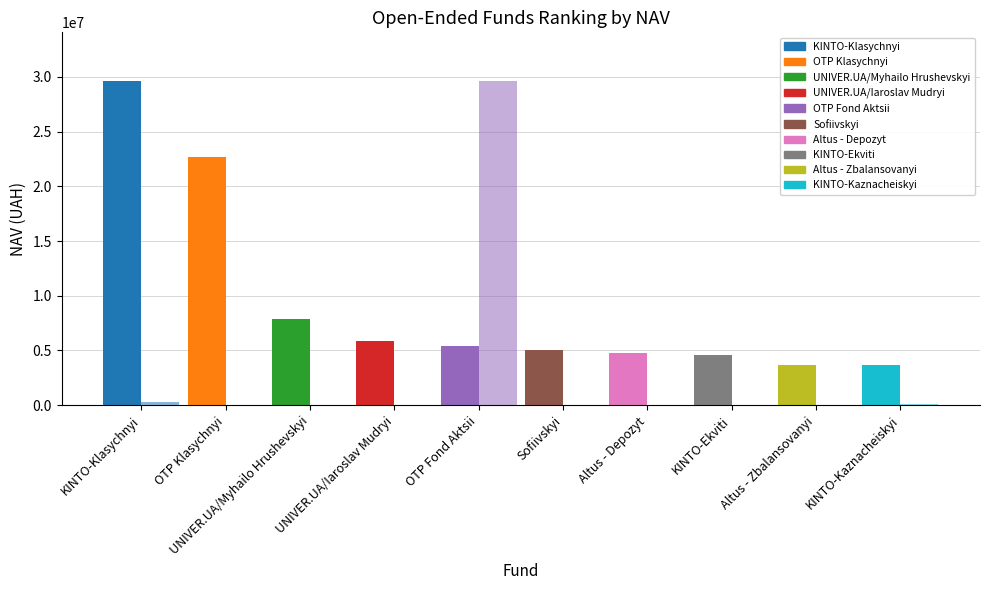

Count the number of data series in this chart.

2